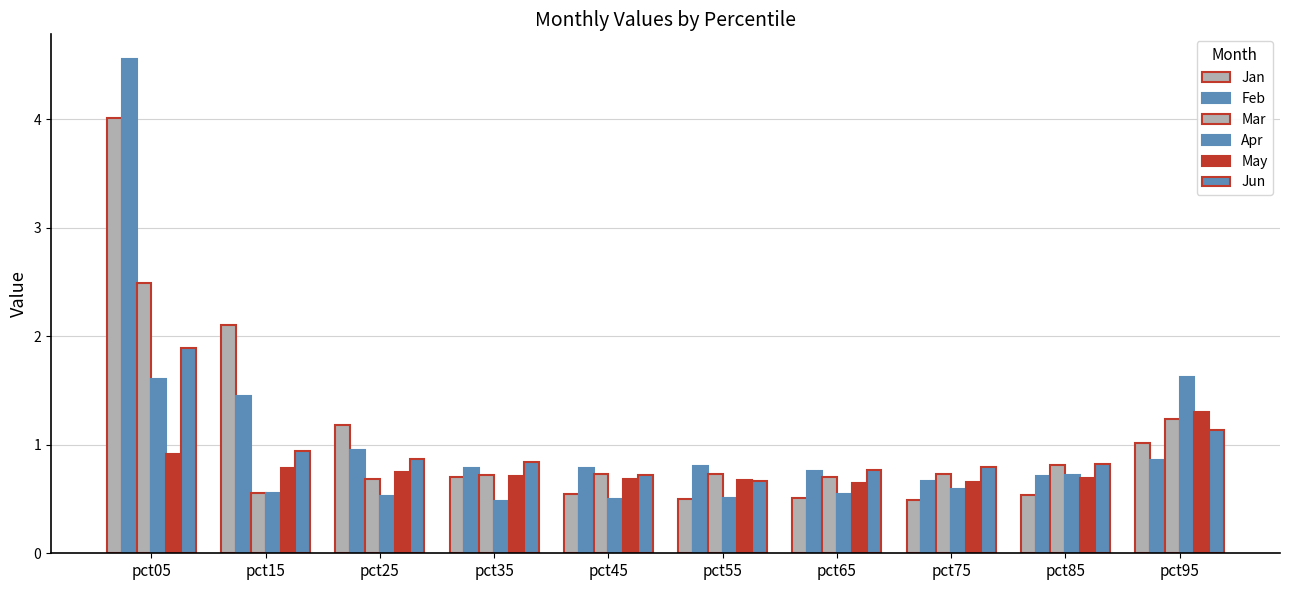

How many bars are there in total?

60